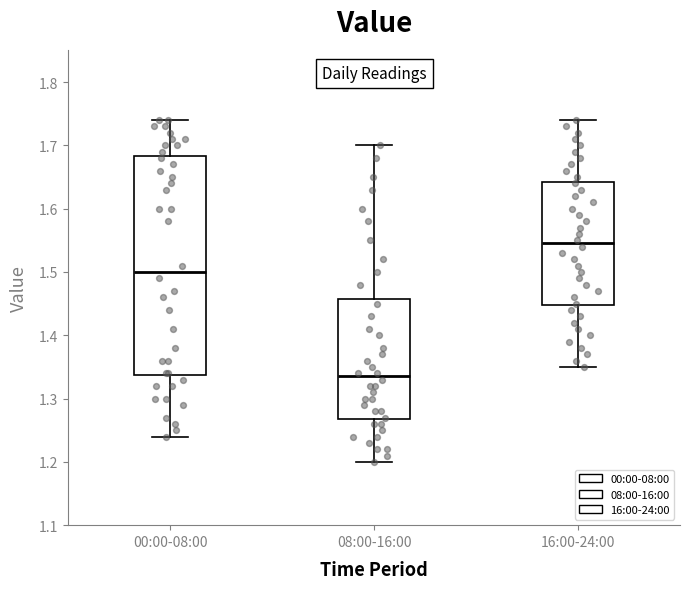

Reading left to right, read every box against the y-axis: the position of its median line, the range the box covers, and the ends of its whiskers. The values are not printed on the chart, so give them approximately, as read against the axis.

00:00-08:00: median 1.50, box 1.34 to 1.68, whiskers 1.24 to 1.74
08:00-16:00: median 1.34, box 1.27 to 1.46, whiskers 1.20 to 1.70
16:00-24:00: median 1.55, box 1.45 to 1.64, whiskers 1.35 to 1.74